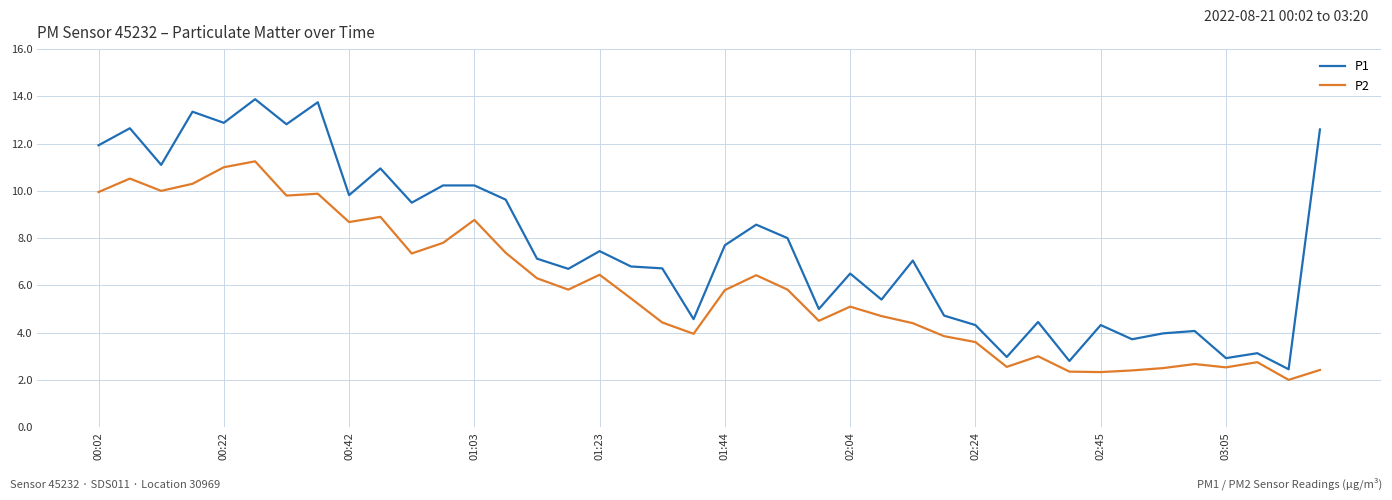

What is the minimum value shown in the chart?

2.0